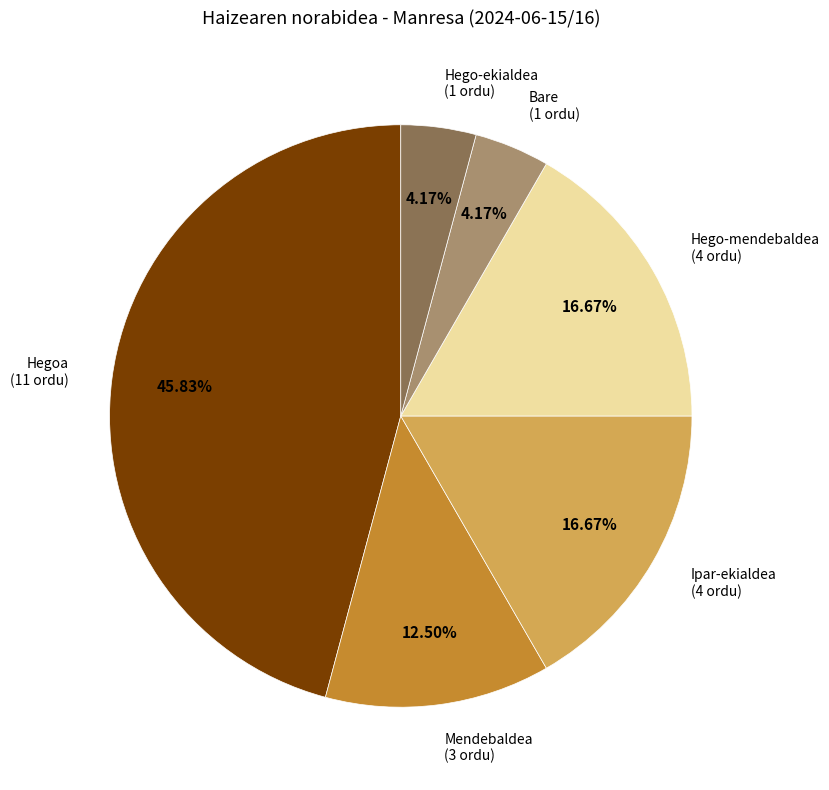

Is there a majority slice in this chart?

No